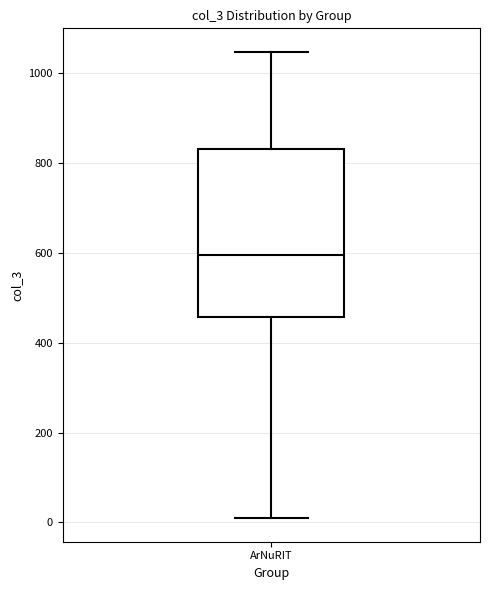

Read this box plot against the y-axis: the position of the median line, the range covered by the box, and the ends of both whiskers. The values are not printed on the chart, so give them approximately, as read against the axis.

median 600, box 460 to 840, whiskers 0 to 1040